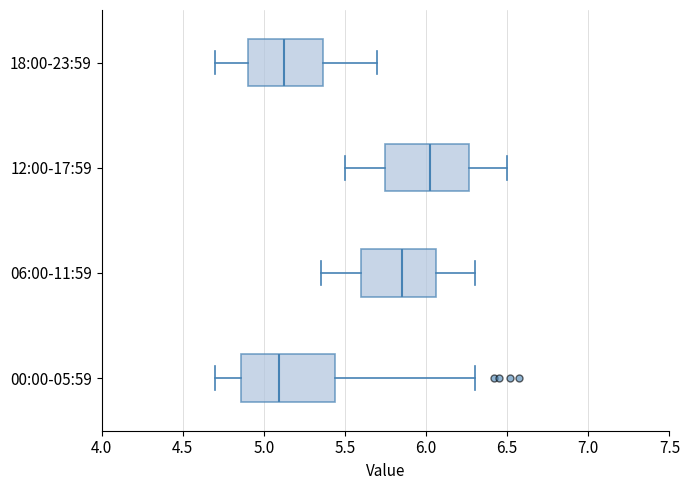

Reading bottom to top, transcribe this box plot: for each box, give where its median line is, the range the box spans, and where its two whiskers end, as read against the x-axis. The values are not printed on the chart, so give them approximately, as read against the axis.

00:00-05:59: median 5.10, box 4.85 to 5.45, whiskers 4.70 to 6.30
06:00-11:59: median 5.85, box 5.60 to 6.05, whiskers 5.35 to 6.30
12:00-17:59: median 6.05, box 5.75 to 6.25, whiskers 5.50 to 6.50
18:00-23:59: median 5.15, box 4.90 to 5.35, whiskers 4.70 to 5.70